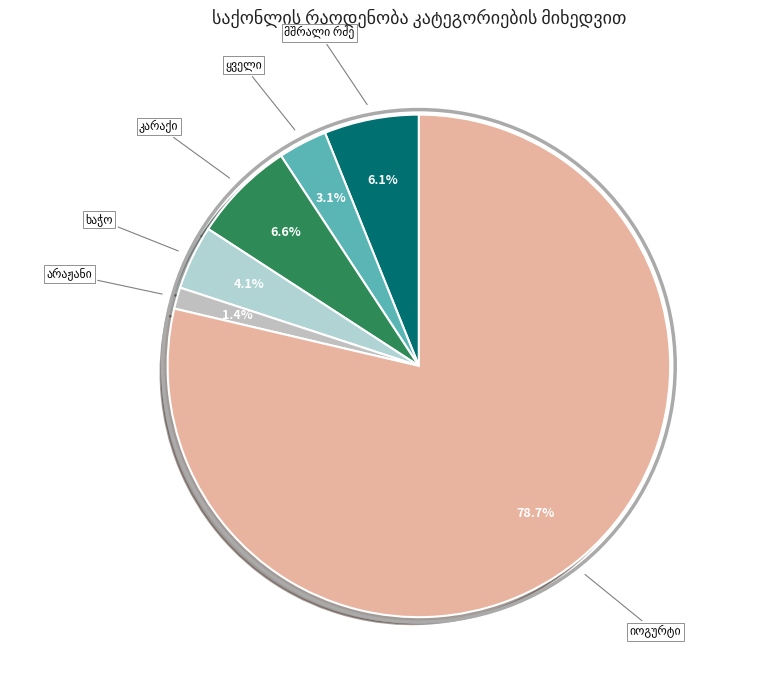

To the nearest percent, what is the difference between the largest and smallest slice percentages?

77%